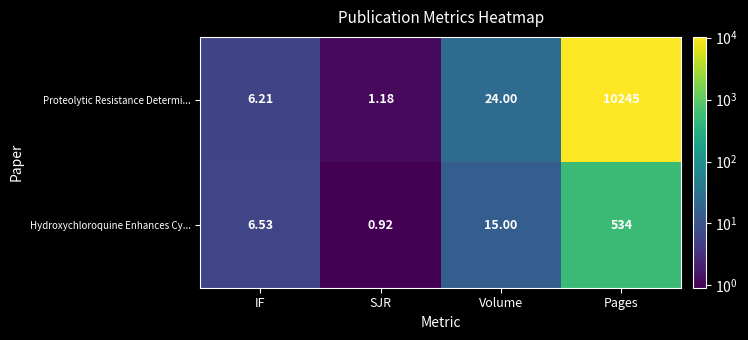

At which label is Hydroxychloroquine Enhances Cy... closest to 267?

Volume